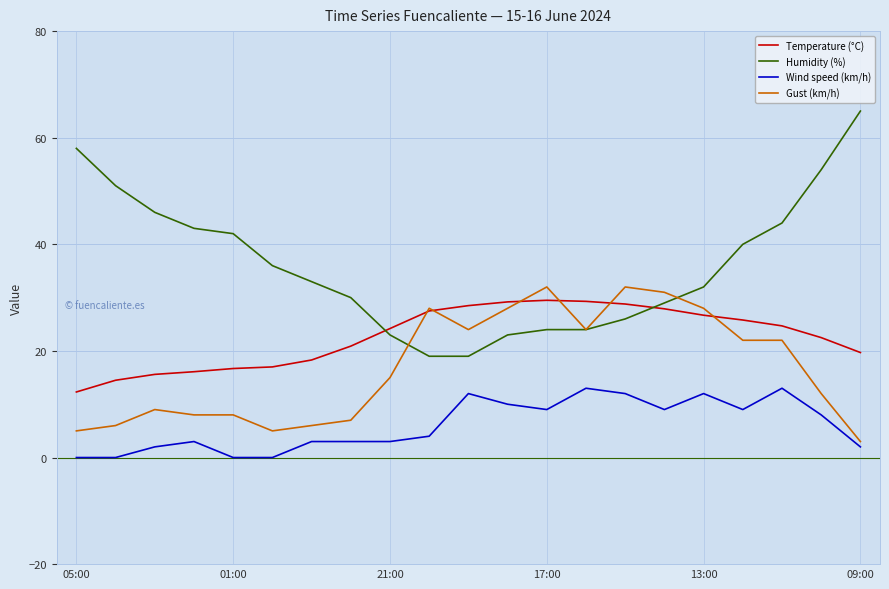

Which series has the widest spread of values?

Humidity (%)